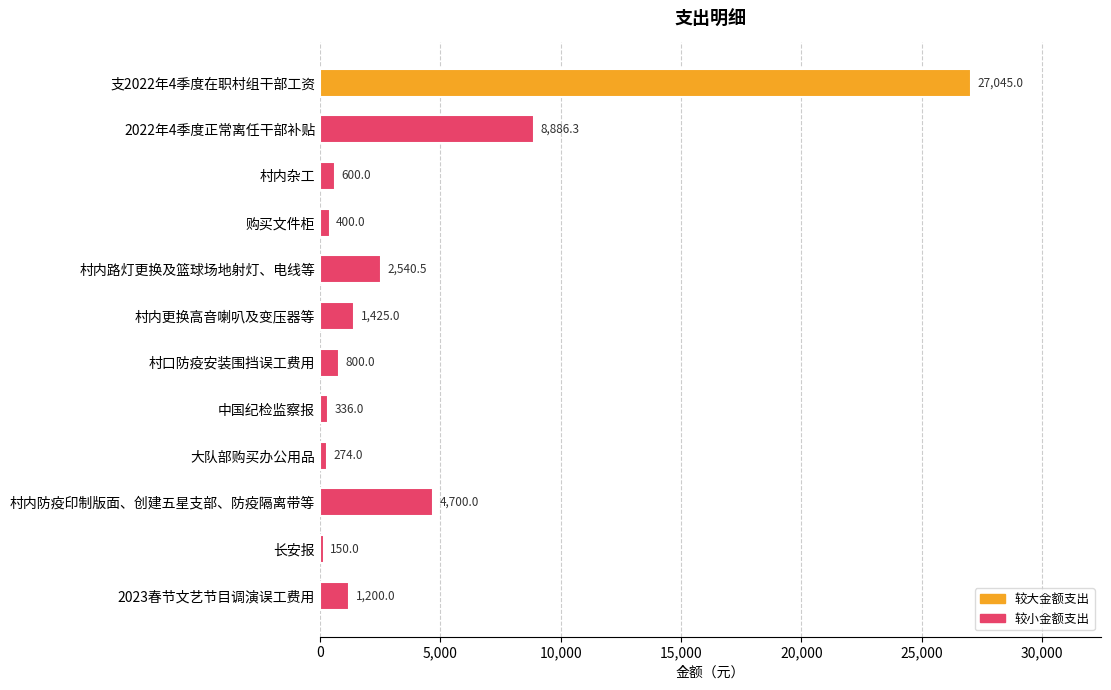

Rank the categories by value from lowest to highest.

长安报, 大队部购买办公用品, 中国纪检监察报, 购买文件柜, 村内杂工, 村口防疫安装围挡误工费用, 2023春节文艺节目调演误工费用, 村内更换高音喇叭及变压器等, 村内路灯更换及篮球场地射灯、电线等, 村内防疫印制版面、创建五星支部、防疫隔离带等, 2022年4季度正常离任干部补贴, 支2022年4季度在职村组干部工资